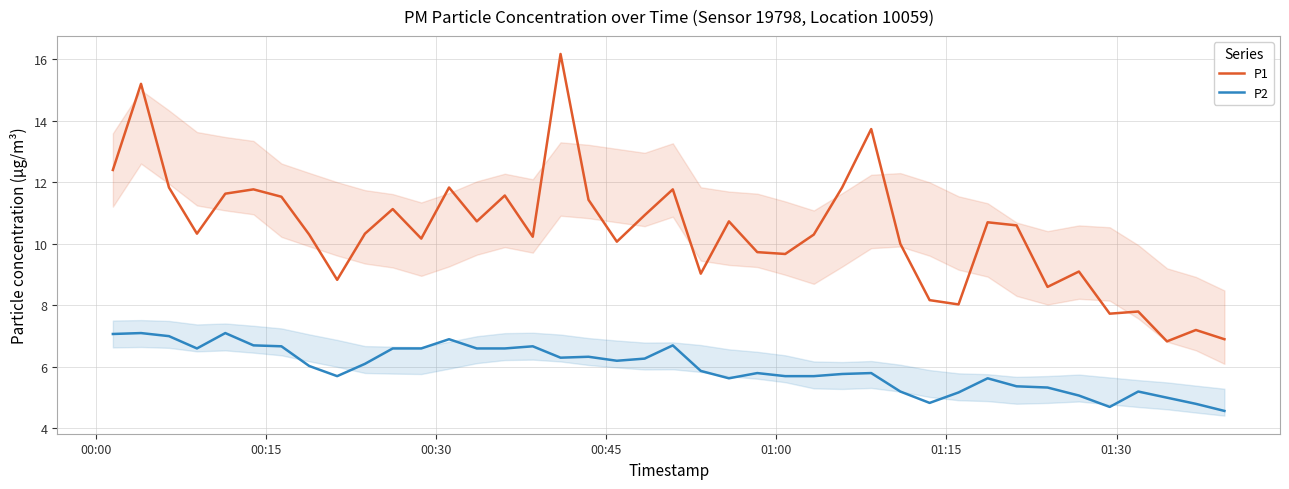

True or false: P1 and P2 intersect in this chart.

False